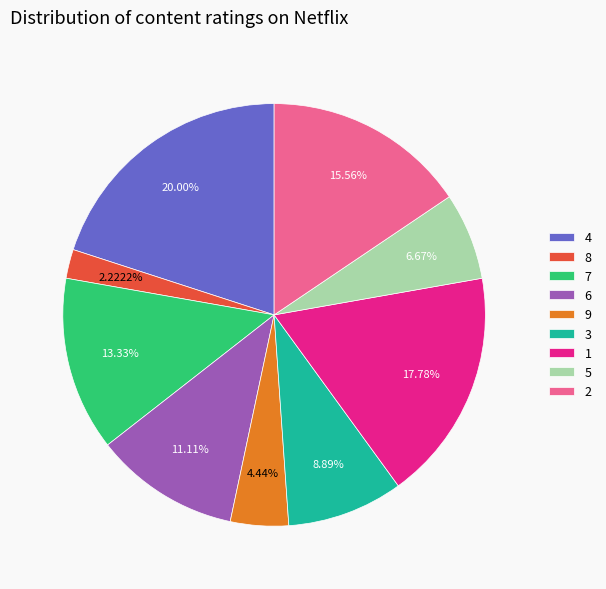

Is it true that 2 is 8% of the pie?

False